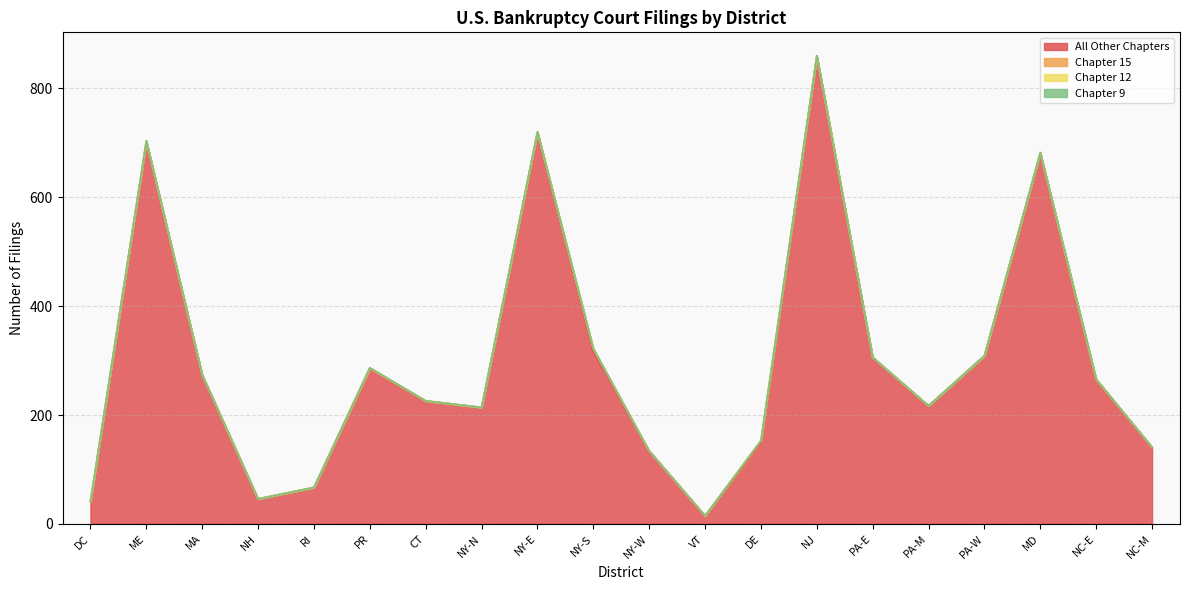

Which has a higher value, NC-M or DC?

NC-M